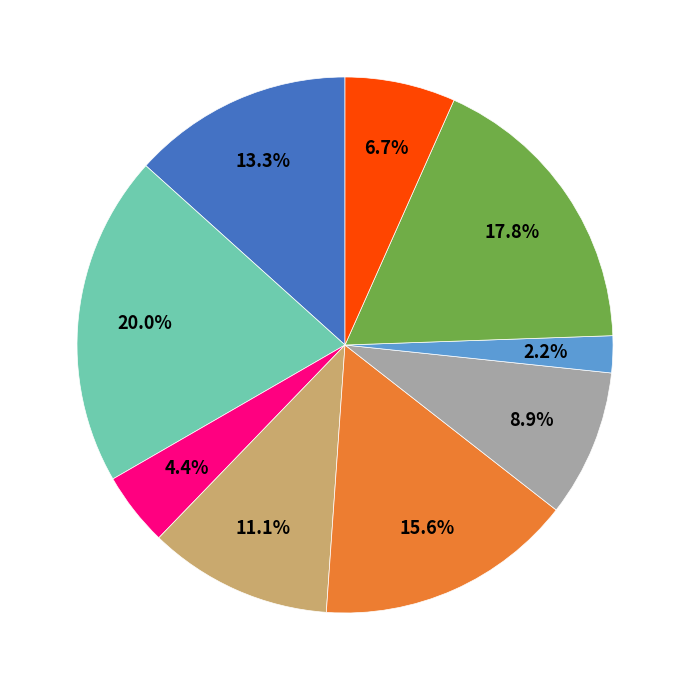

How many segments does this pie chart have?

9